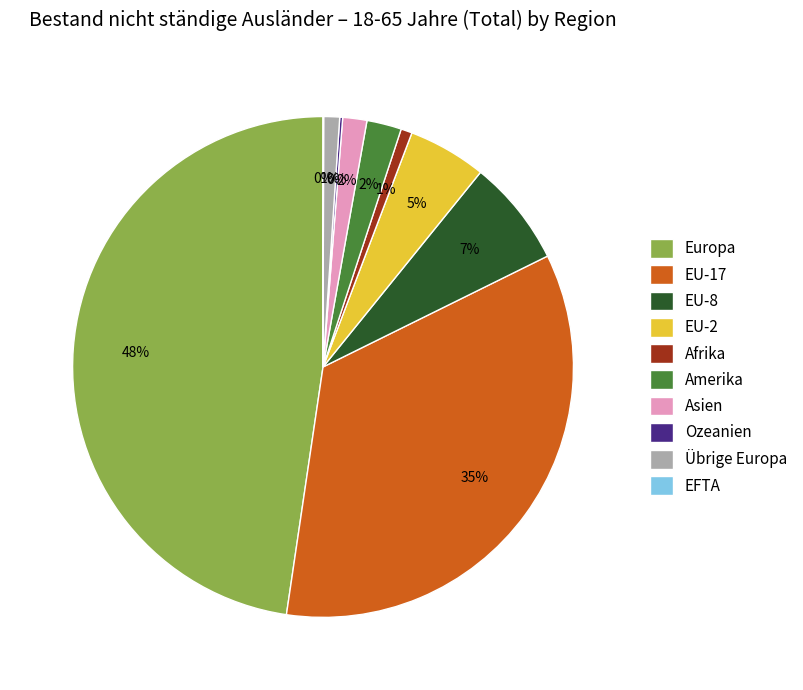

To the nearest percent, what is the difference between the largest and smallest slice percentages?

48%